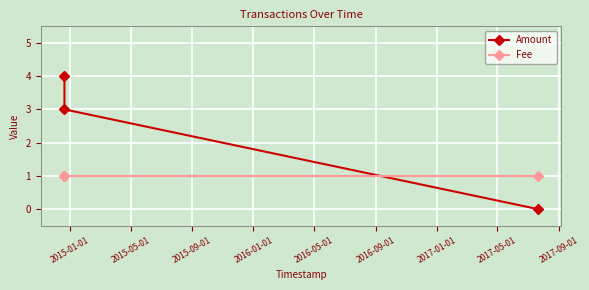

What is the greatest value displayed?

4